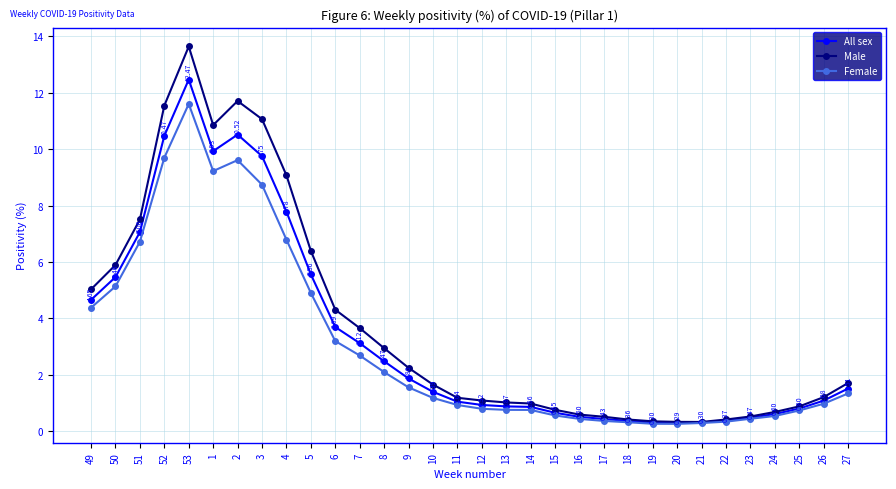

List the series in order of their peak value, highest first.

Male, All sex, Female